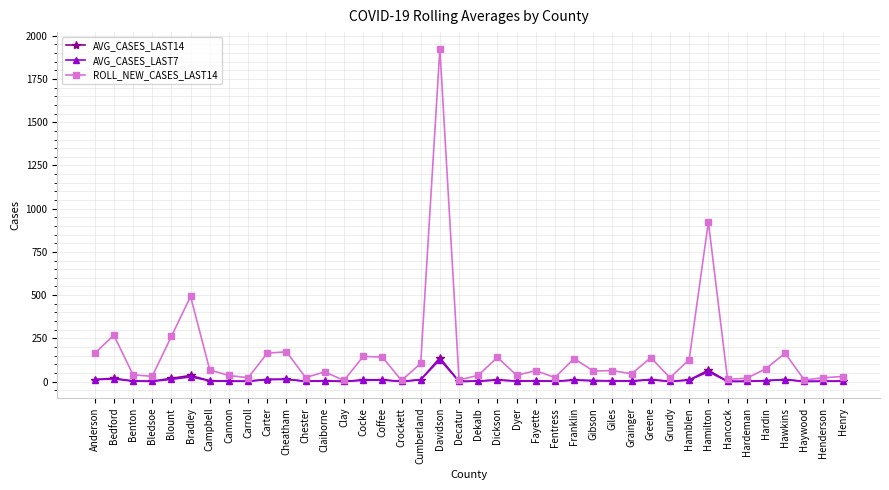

Which series has the largest total across all categories?

ROLL_NEW_CASES_LAST14